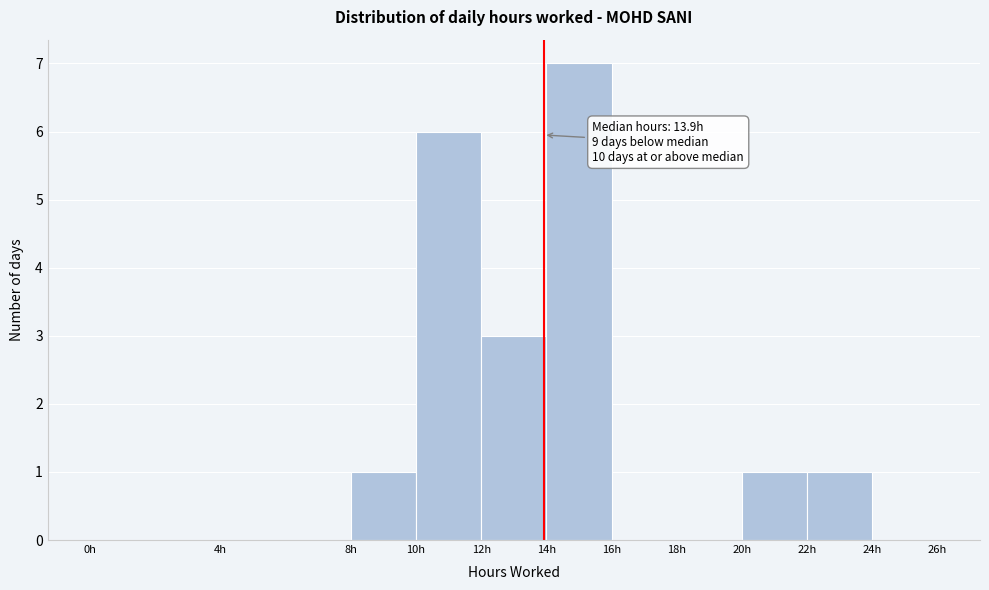

Which range on the x-axis has the tallest bar?

14 to 16